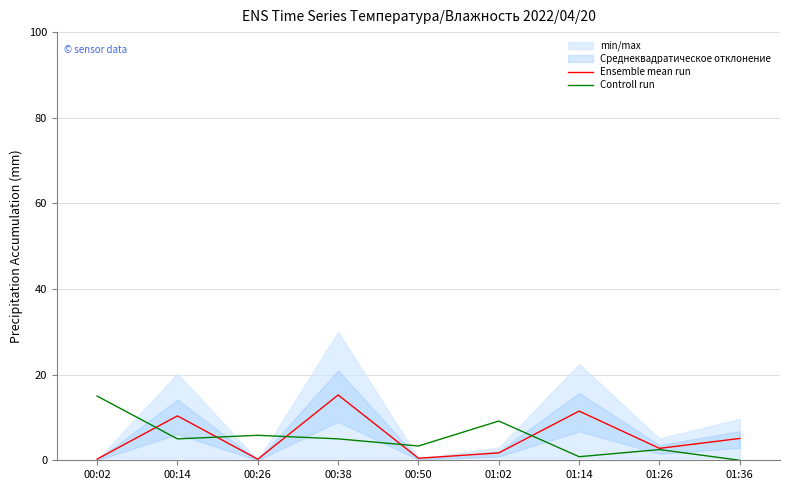

What is the difference between the Controll run values at 00:26 and 01:14?

5.0